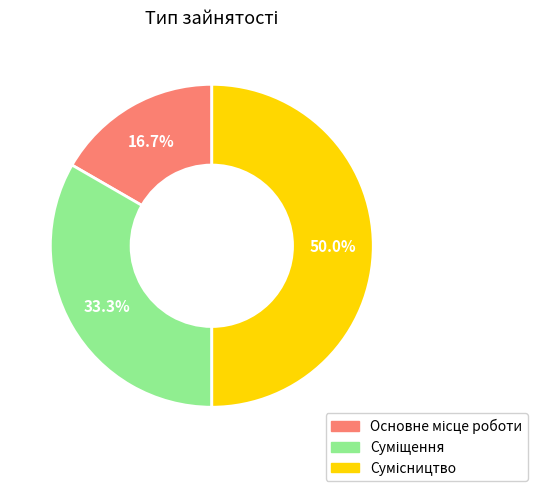

Count the number of slices in the pie.

3